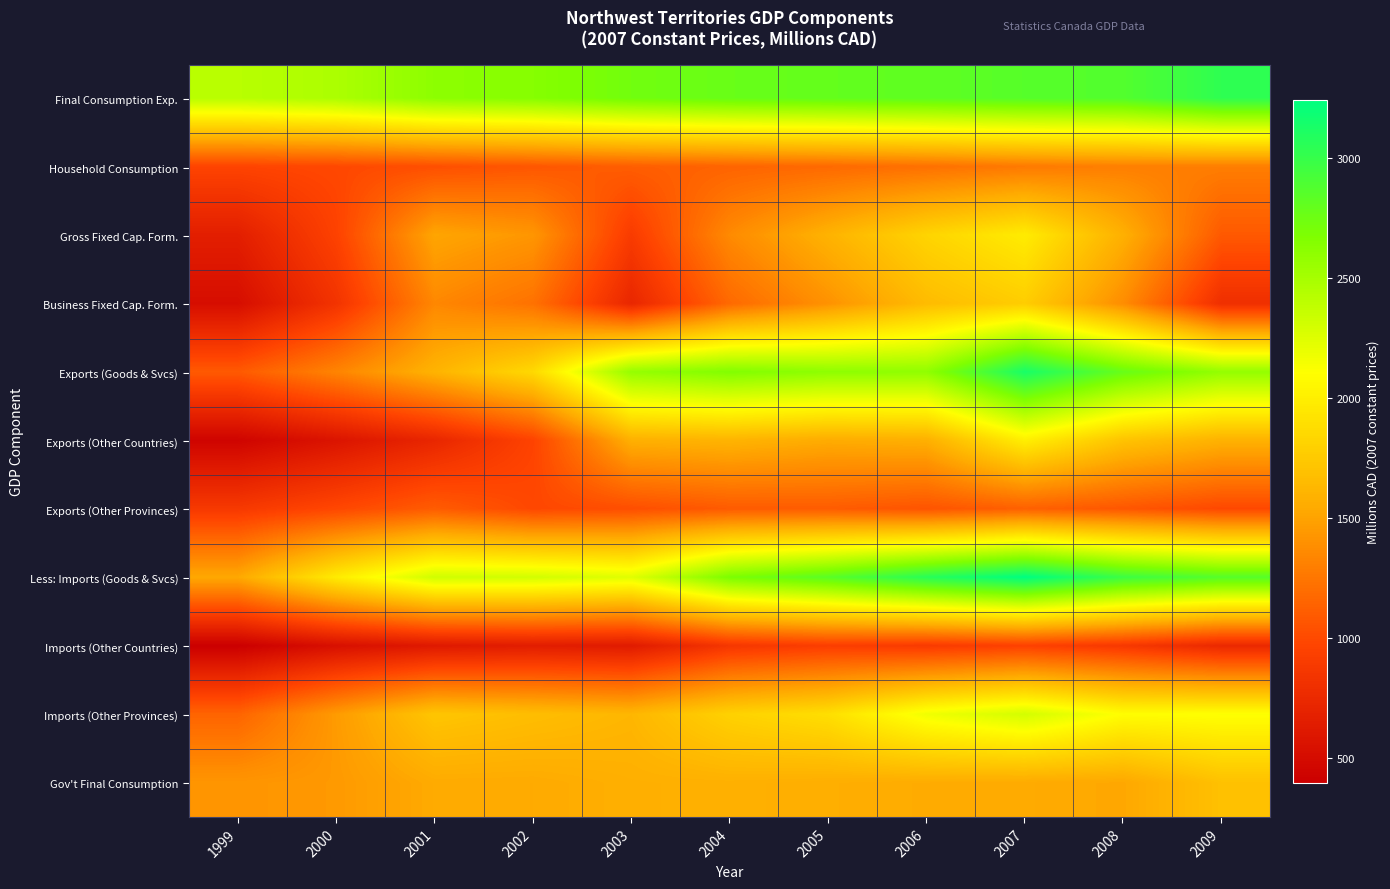

What is the total value across all series at 2001?

16111